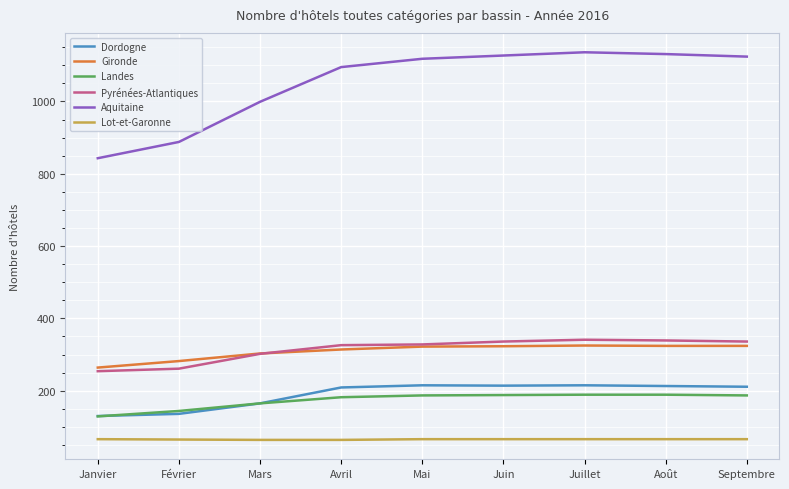

Does the chart have visible grid lines?

Yes